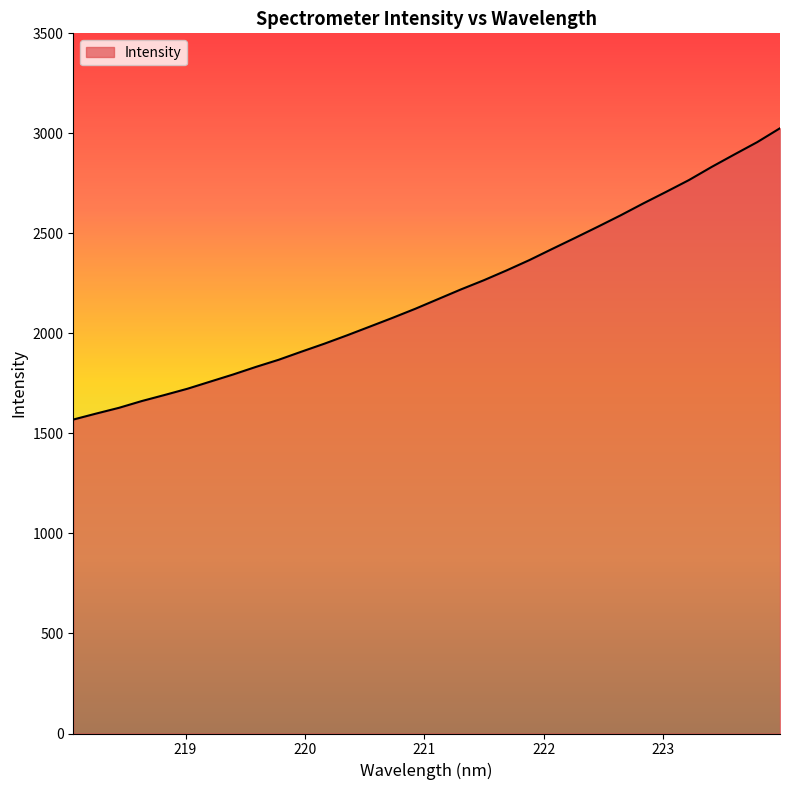

What is the minimum value shown in the chart?

1569.4